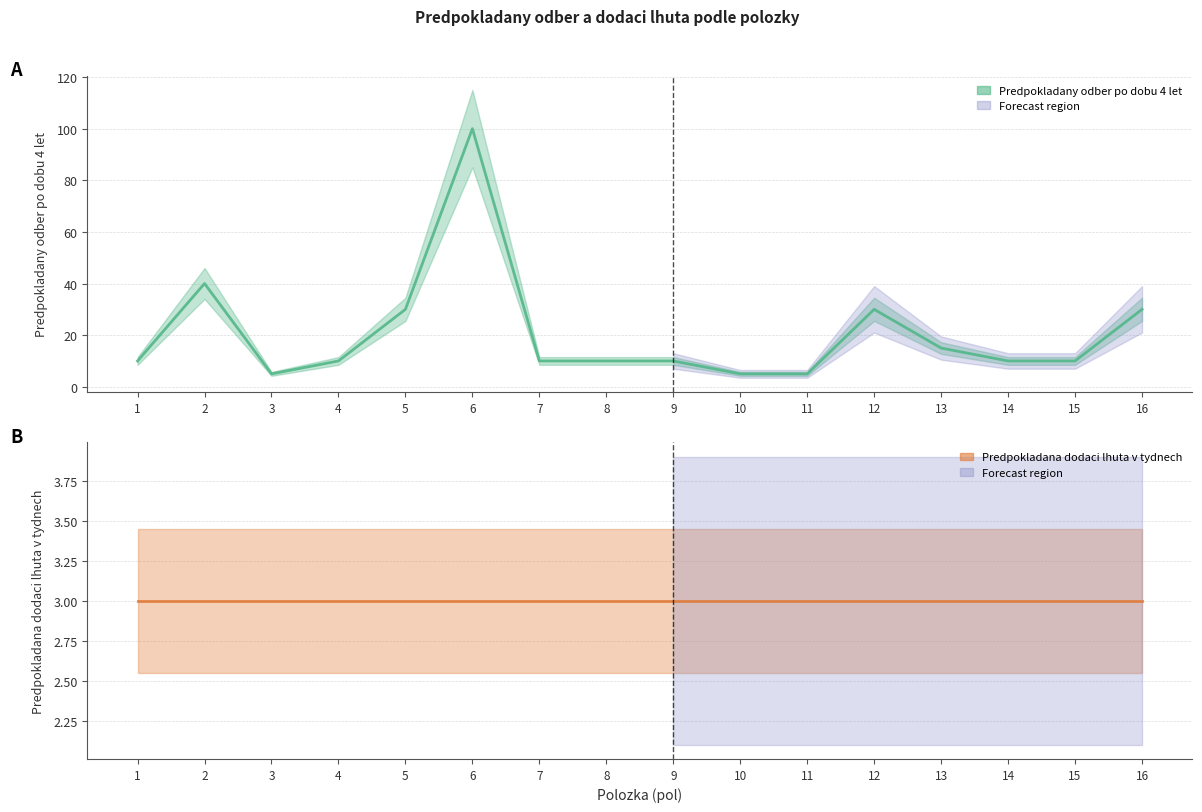

Rank the categories by value from lowest to highest.

3, 10, 11, 1, 4, 7, 8, 9, 14, 15, 13, 5, 12, 16, 2, 6